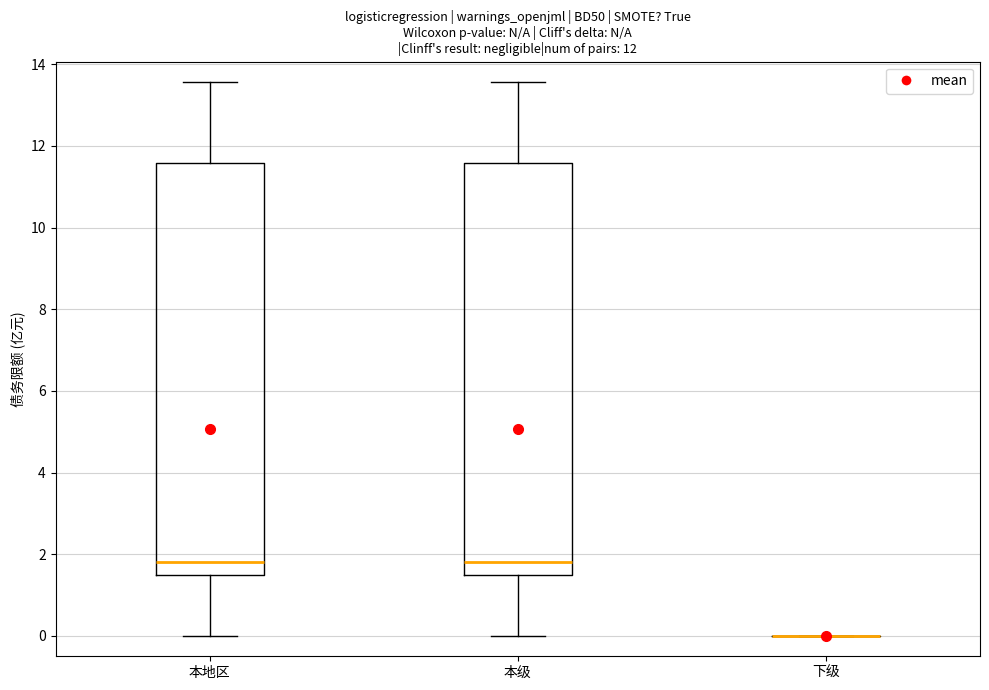

Reading left to right, transcribe this box plot: for each box, give where its median line is, the range the box spans, and where its two whiskers end, as read against the y-axis. The values are not printed on the chart, so give them approximately, as read against the axis.

本地区: median 1.8, box 1.4 to 11.6, whiskers 0.0 to 13.6
本级: median 1.8, box 1.4 to 11.6, whiskers 0.0 to 13.6
下级: box collapsed to a line at 0.0, whiskers 0.0 to 0.0